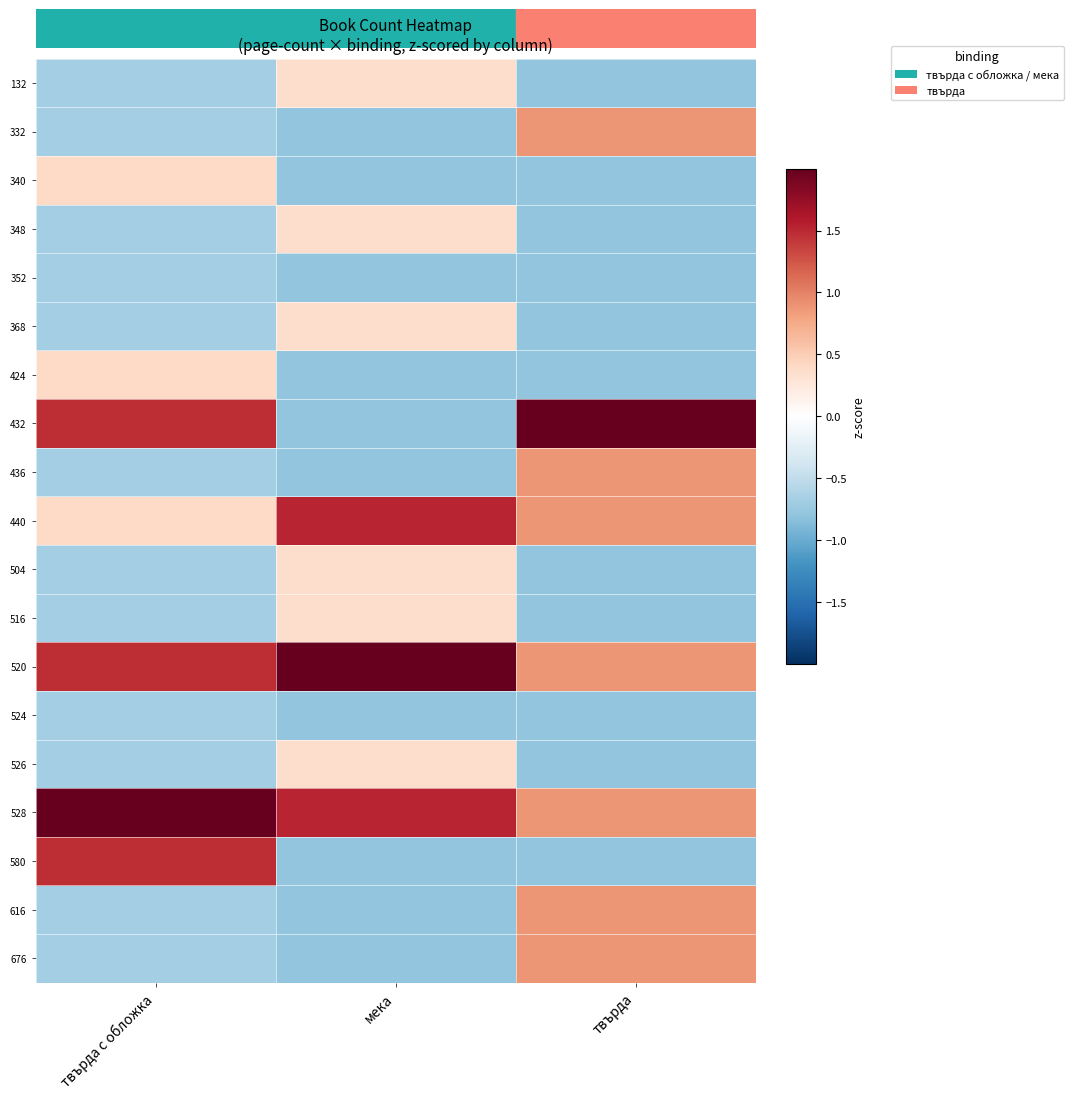

List the series in order of their peak value, highest first.

520, 432, 528, 440, 580, 332, 436, 616, 676, 340, 424, 132, 348, 368, 504, 516, 526, 352, 524